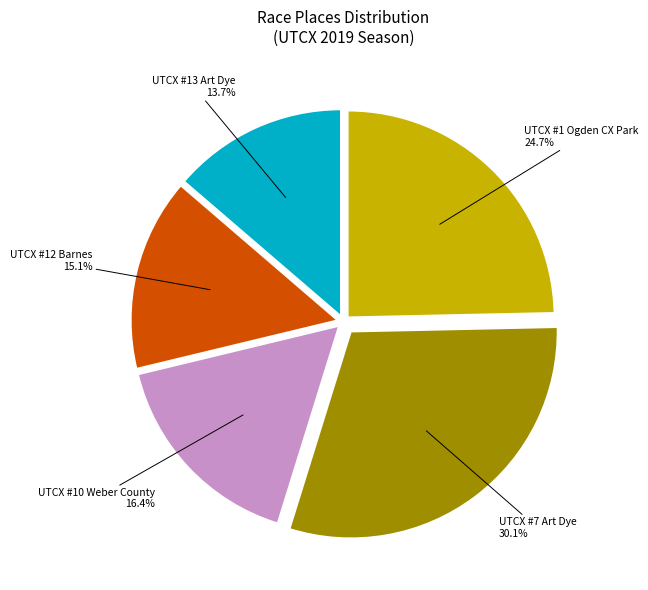

Which category has the smallest portion of the pie?

UTCX #13 Art Dye